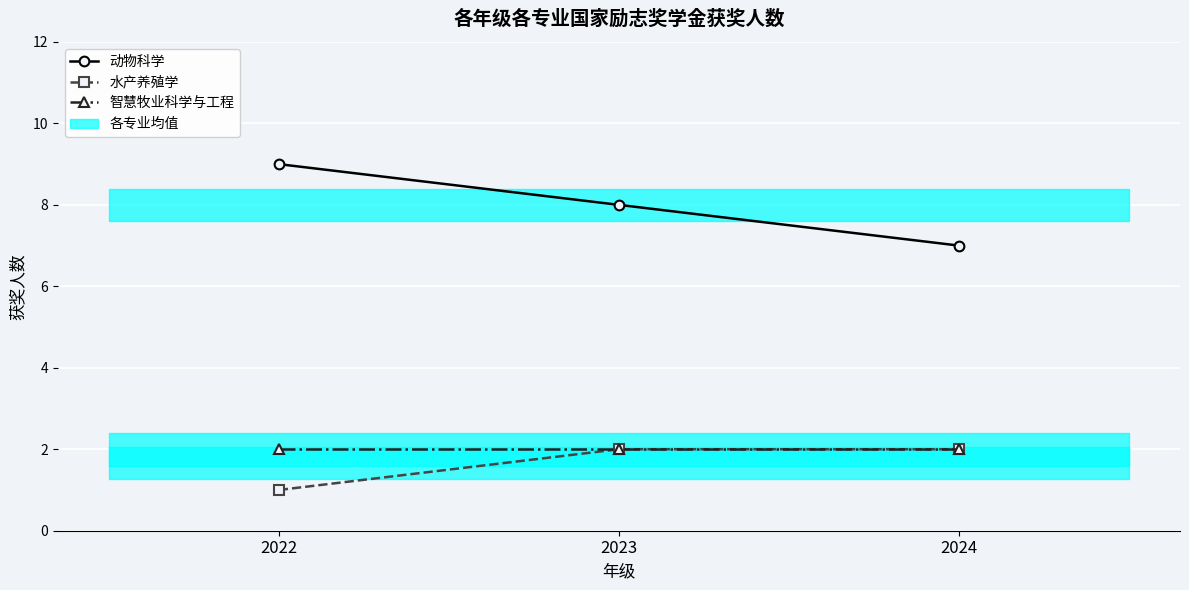

What is the value of the 动物科学 point at the 2nd from the left?

8